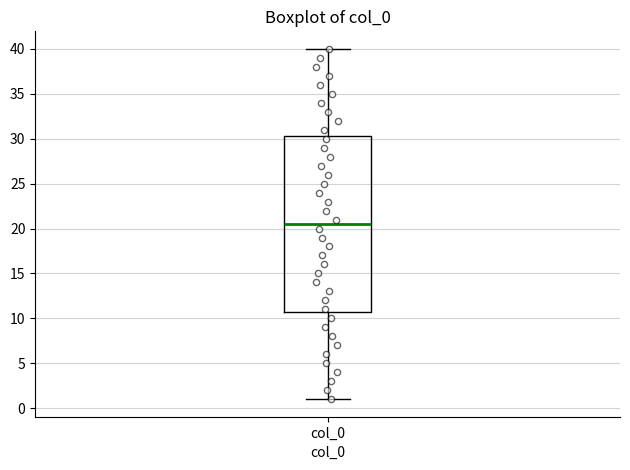

Transcribe this box plot: give where the median line is, the range the box spans, and where the two whiskers end, as read against the y-axis. The values are not printed on the chart, so give them approximately, as read against the axis.

median 20.5, box 11.0 to 30.5, whiskers 1.0 to 40.0